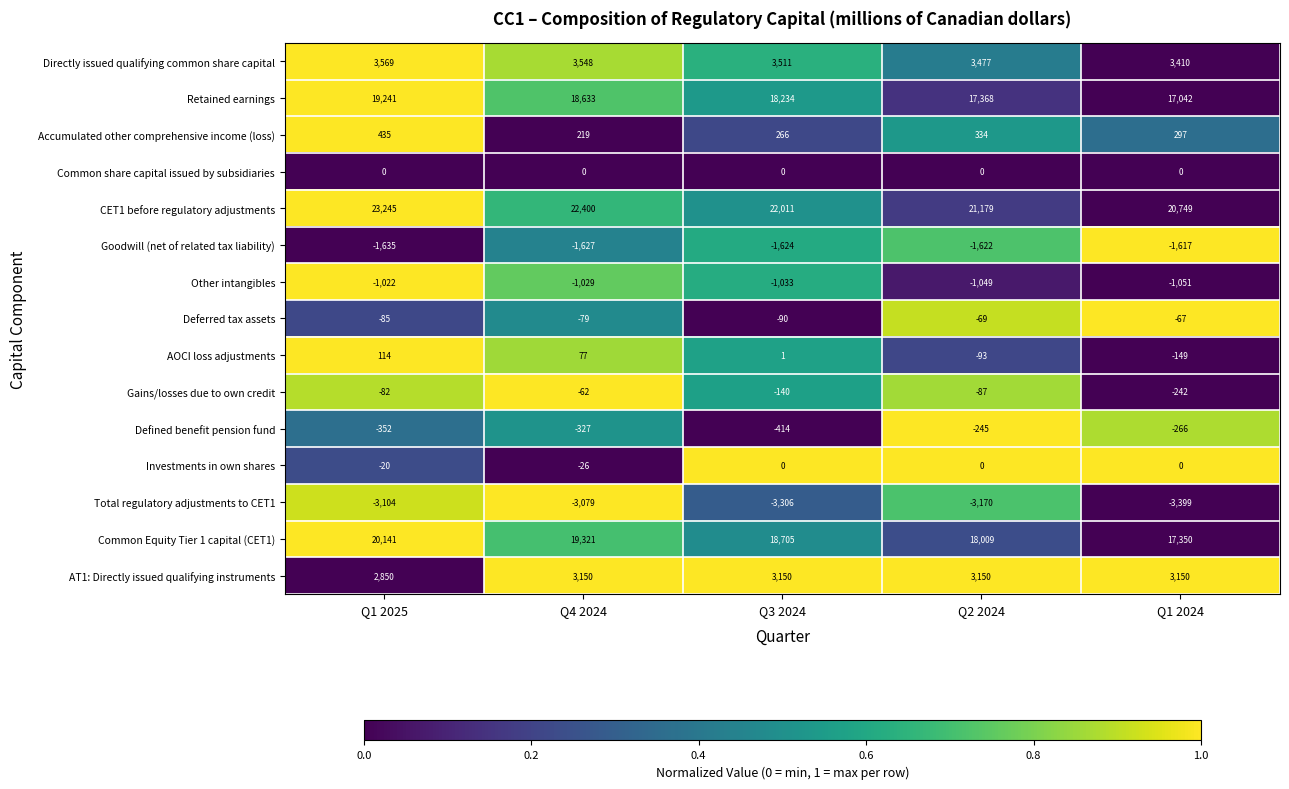

What is the sum of the Accumulated other comprehensive income (loss) values at Q1 2025 and Q2 2024?

769